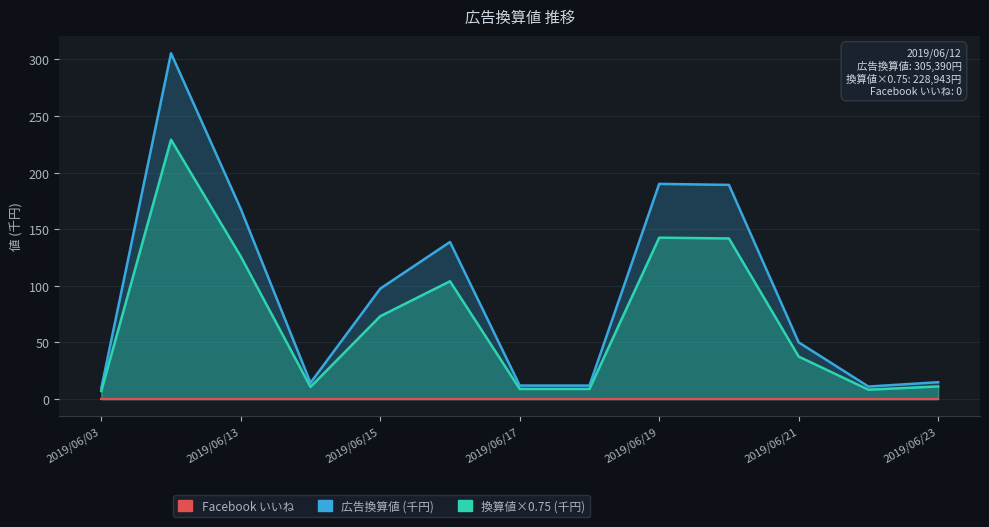

How many values in the 換算値×0.75 (千円) series exceed 37?

7